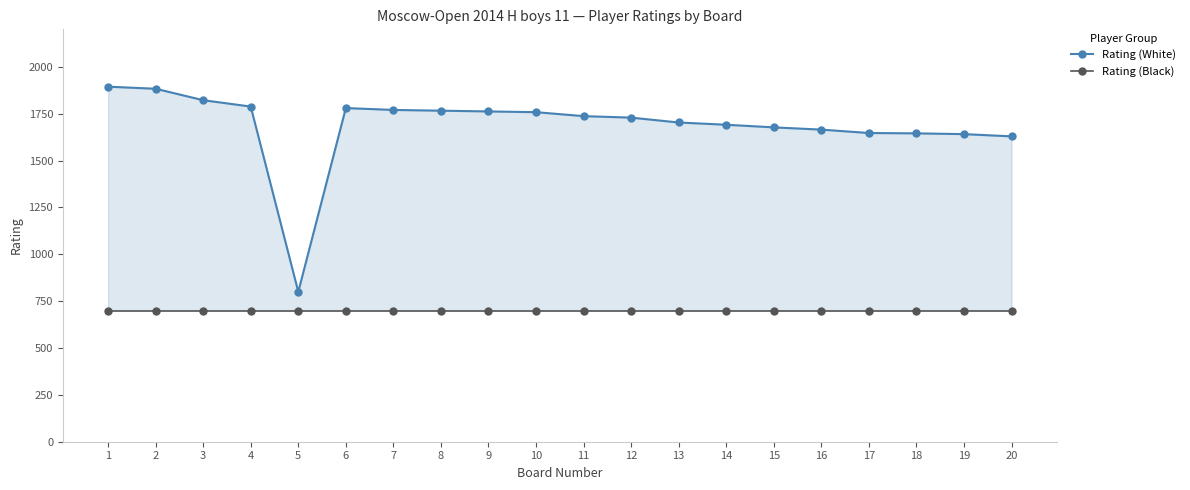

True or false: Rating (White) and Rating (Black) intersect in this chart.

False